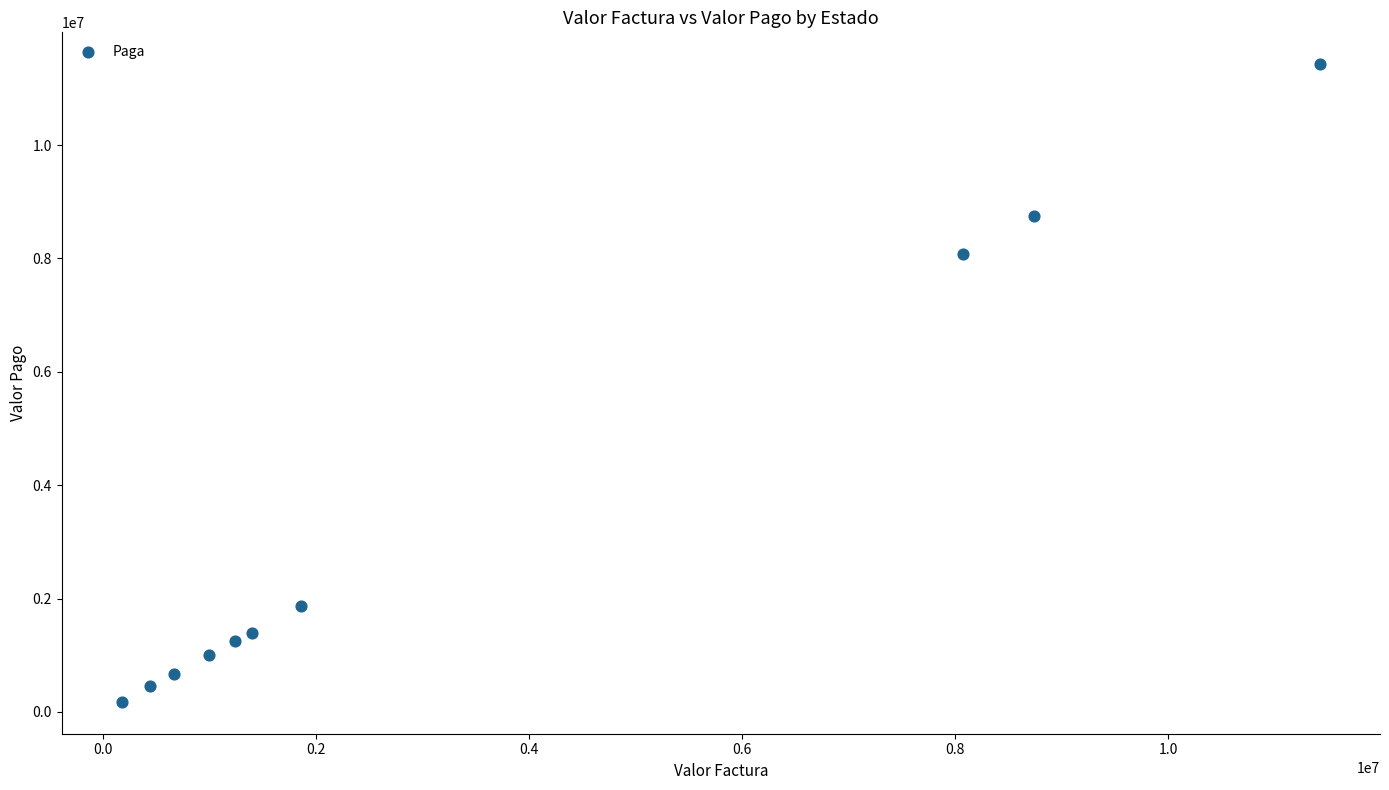

What Y value in the scatter plot is closest to 5803143?

8075744